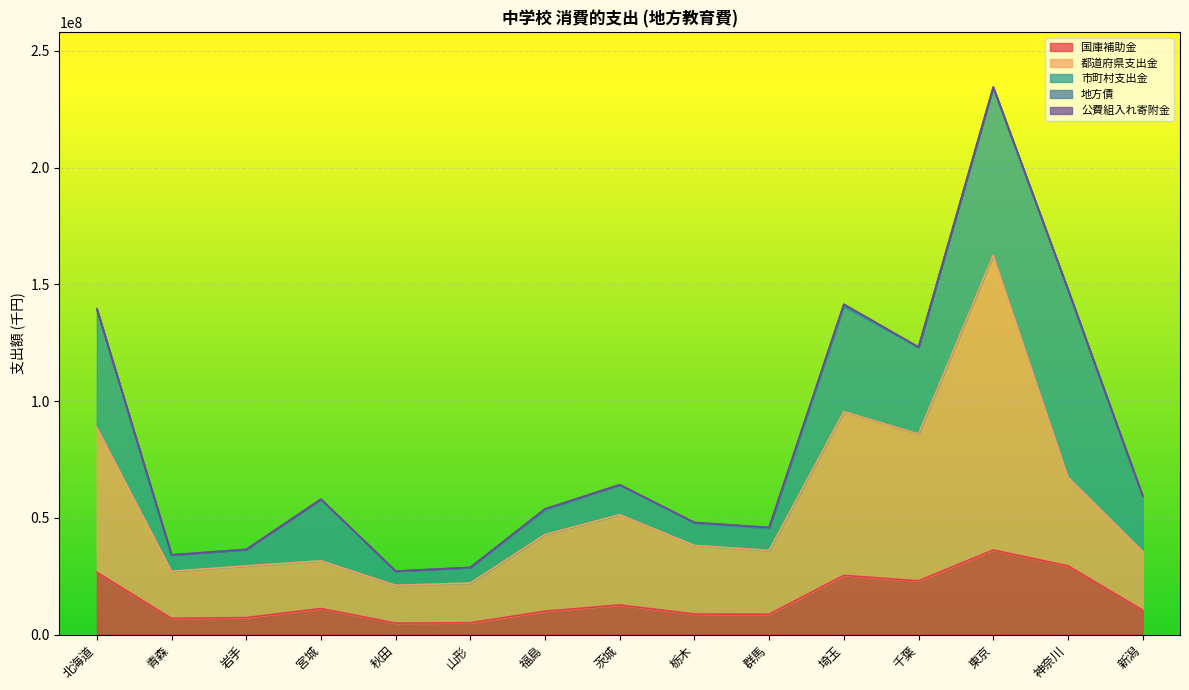

Which series changed the most between 北海道 and 千葉?

市町村支出金